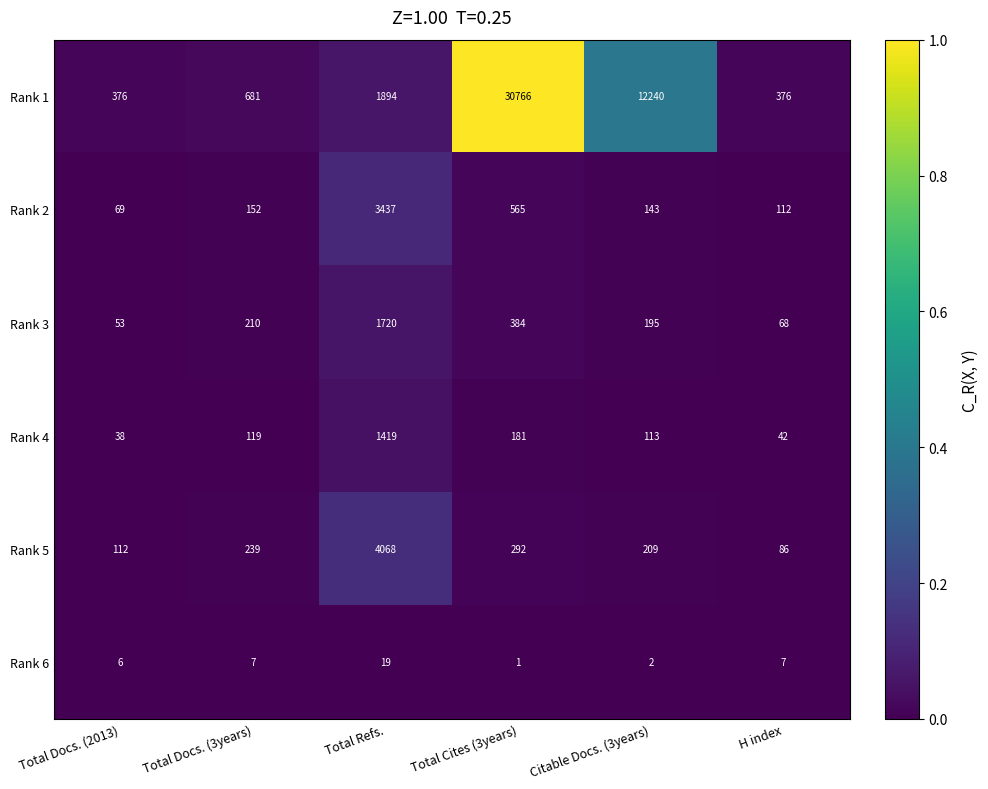

Rank the series at Total Refs. from lowest to highest value.

Rank 6, Rank 4, Rank 3, Rank 1, Rank 2, Rank 5